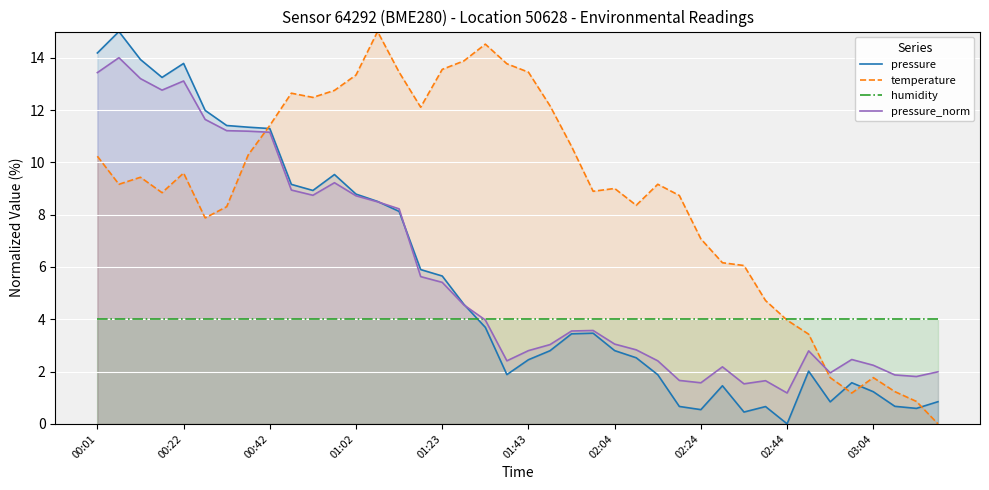

Which category has the lowest value in the humidity series?

00:01